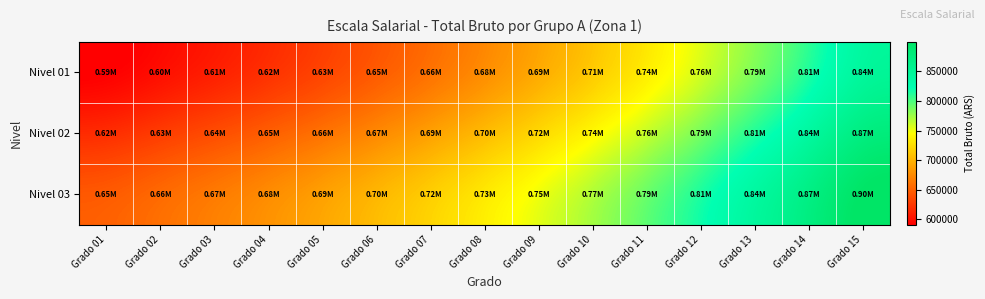

Rank the series by their maximum value, from highest to lowest.

Nivel 03, Nivel 02, Nivel 01